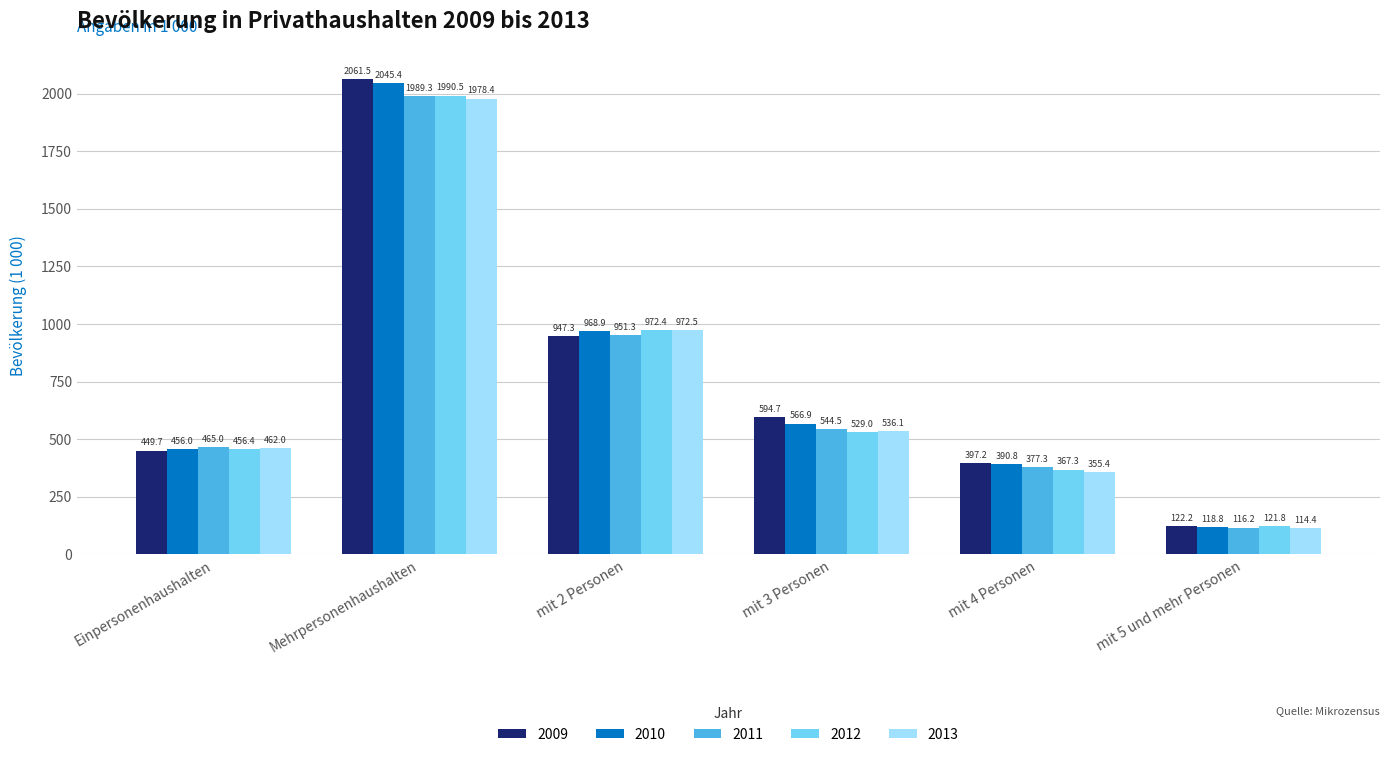

How many categories are shown in the chart?

6